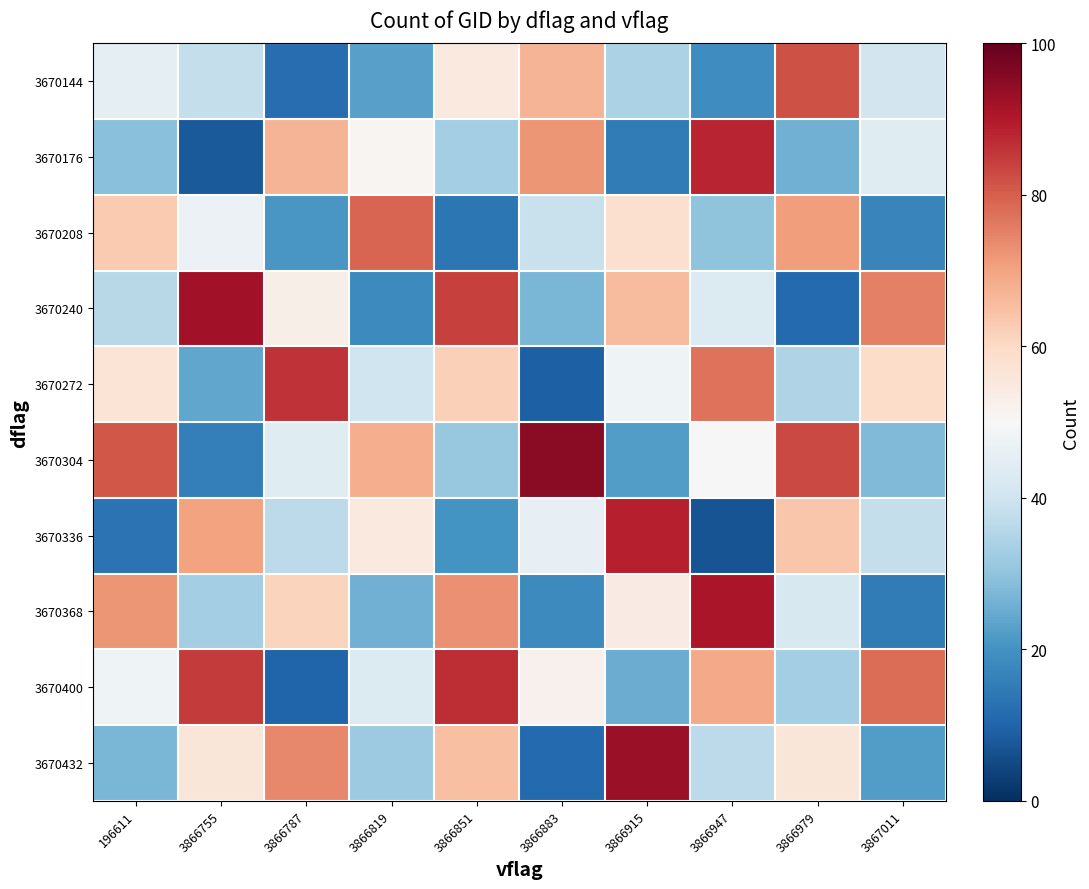

Reading left to right, extract all data points from this chart.

3670144: 196611=45	3866755=38	3866787=12	3866819=23	3866851=55	3866883=67	3866915=34	3866947=19	3866979=82	3867011=41
3670176: 196611=29	3866755=8	3866787=67	3866819=51	3866851=33	3866883=72	3866915=15	3866947=88	3866979=26	3867011=44
3670208: 196611=63	3866755=47	3866787=21	3866819=79	3866851=14	3866883=39	3866915=58	3866947=30	3866979=71	3867011=17
3670240: 196611=36	3866755=92	3866787=53	3866819=18	3866851=84	3866883=27	3866915=66	3866947=43	3866979=11	3867011=75
3670272: 196611=57	3866755=24	3866787=86	3866819=40	3866851=62	3866883=9	3866915=48	3866947=77	3866979=35	3867011=59
3670304: 196611=81	3866755=16	3866787=44	3866819=68	3866851=31	3866883=95	3866915=22	3866947=50	3866979=83	3867011=28
3670336: 196611=13	3866755=70	3866787=37	3866819=55	3866851=20	3866883=46	3866915=89	3866947=7	3866979=64	3867011=38
3670368: 196611=72	3866755=33	3866787=61	3866819=26	3866851=73	3866883=18	3866915=54	3866947=91	3866979=42	3867011=15
3670400: 196611=48	3866755=85	3866787=10	3866819=43	3866851=87	3866883=52	3866915=25	3866947=69	3866979=33	3867011=78
3670432: 196611=27	3866755=56	3866787=74	3866819=32	3866851=65	3866883=11	3866915=93	3866947=37	3866979=56	3867011=22